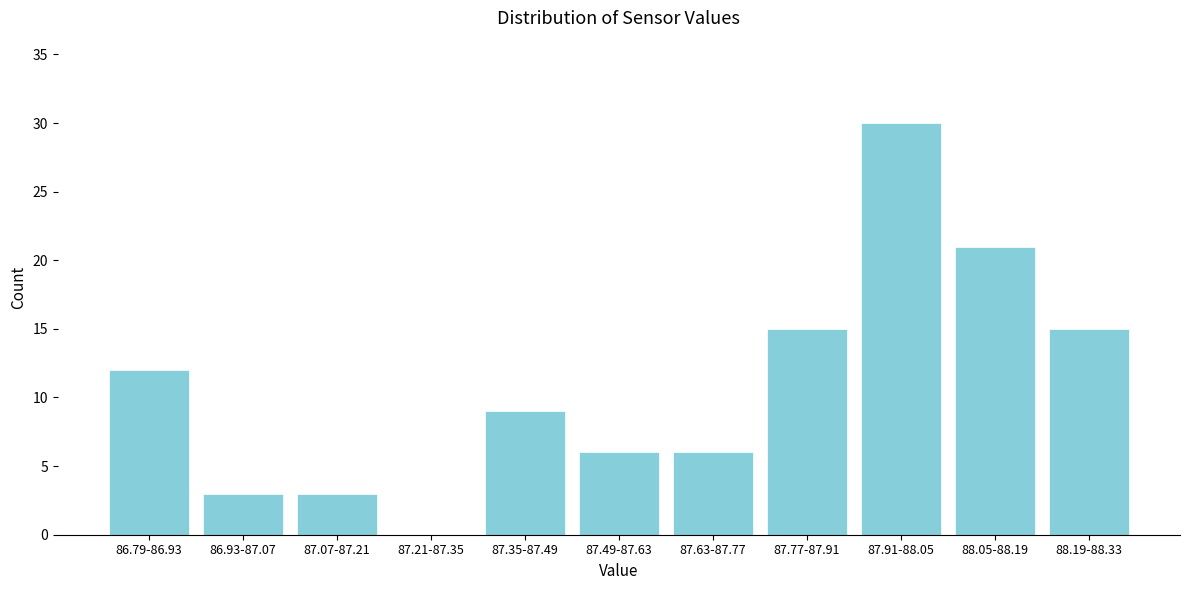

Reading left to right, extract all data points from this chart.

86.79-86.93=12	86.93-87.07=3	87.07-87.21=3	87.21-87.35=0	87.35-87.49=9	87.49-87.63=6	87.63-87.77=6	87.77-87.91=15	87.91-88.05=30	88.05-88.19=21	88.19-88.33=15